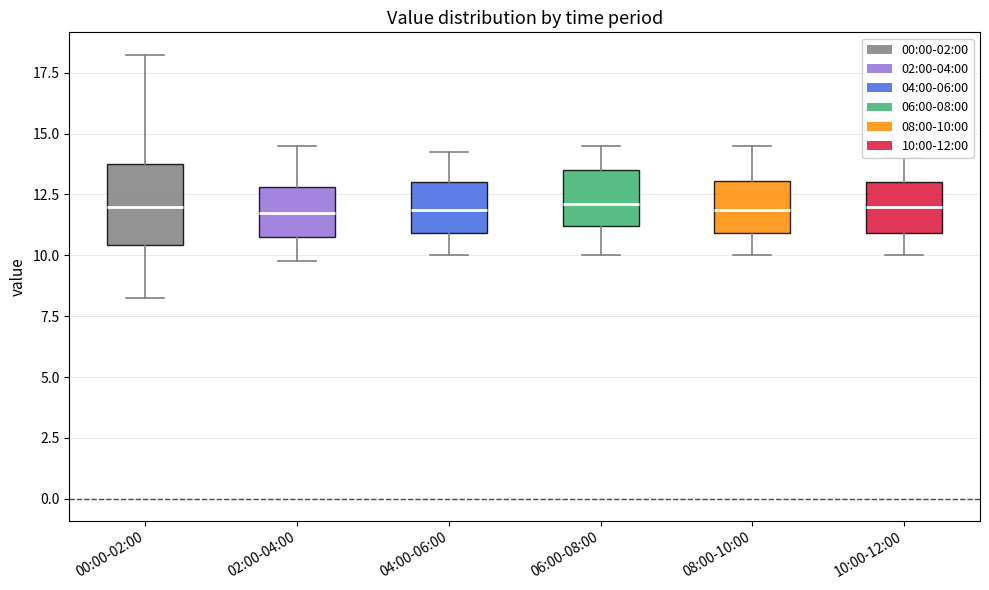

Reading left to right, transcribe this box plot: for each box, give where its median line is, the range the box spans, and where its two whiskers end, as read against the y-axis. The values are not printed on the chart, so give them approximately, as read against the axis.

00:00-02:00: median 12.0, box 10.5 to 14.0, whiskers 8.5 to 18.5
02:00-04:00: median 12.0, box 11.0 to 13.0, whiskers 10.0 to 14.5
04:00-06:00: median 12.0, box 11.0 to 13.0, whiskers 10.0 to 14.5
06:00-08:00: median 12.0, box 11.0 to 13.5, whiskers 10.0 to 14.5
08:00-10:00: median 12.0, box 11.0 to 13.0, whiskers 10.0 to 14.5
10:00-12:00: median 12.0, box 11.0 to 13.0, whiskers 10.0 to 14.0